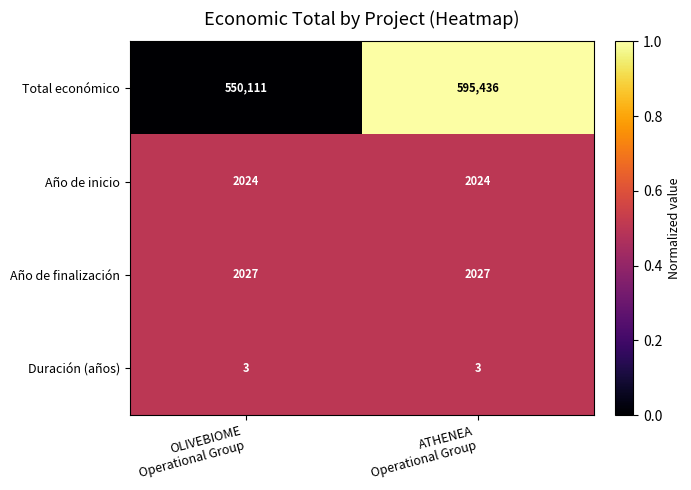

List the series in order of their peak value, highest first.

Total económico, Año de finalización, Año de inicio, Duración (años)